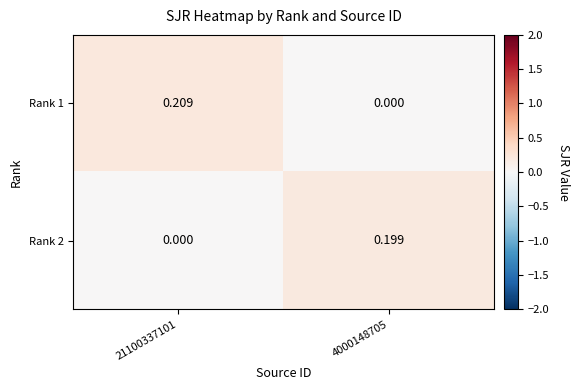

Is the value of Rank 1 at 21100337101 greater than the value of Rank 2 at 4000148705?

Yes